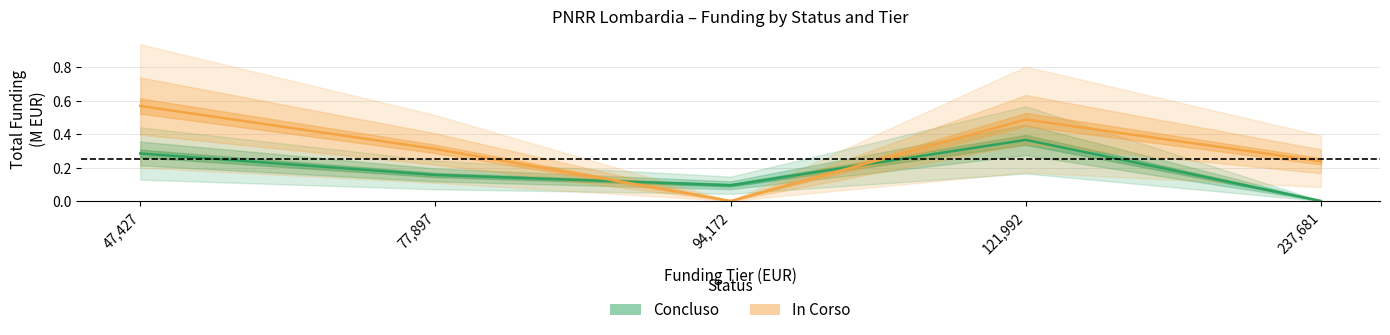

Between 77,897 and 121,992, which series saw the biggest shift?

Concluso